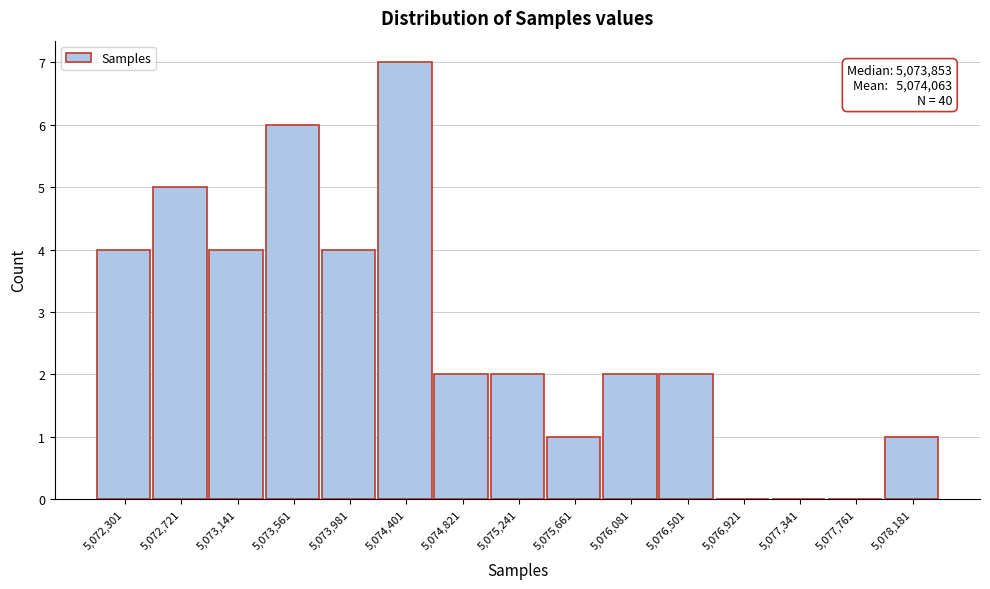

Over which range of the x-axis is the bar tallest?

5074200 to 5074600